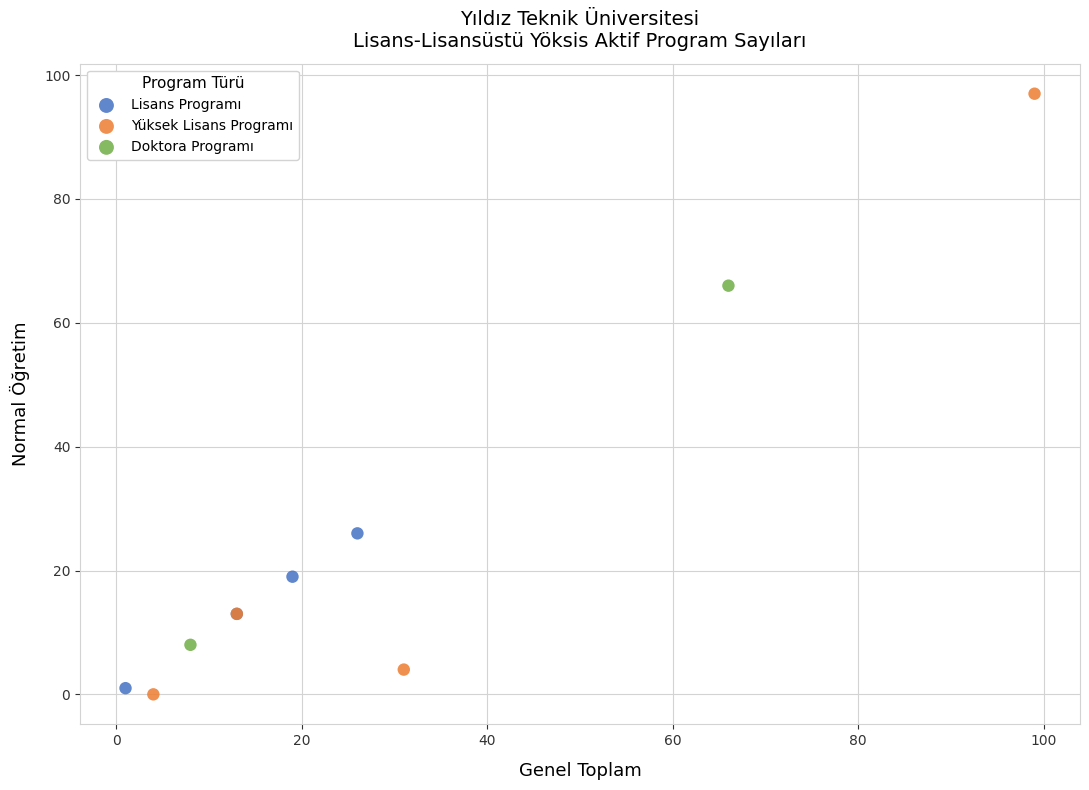

What are all the series names shown in the legend?

Lisans Programı, Yüksek Lisans Programı, Doktora Programı